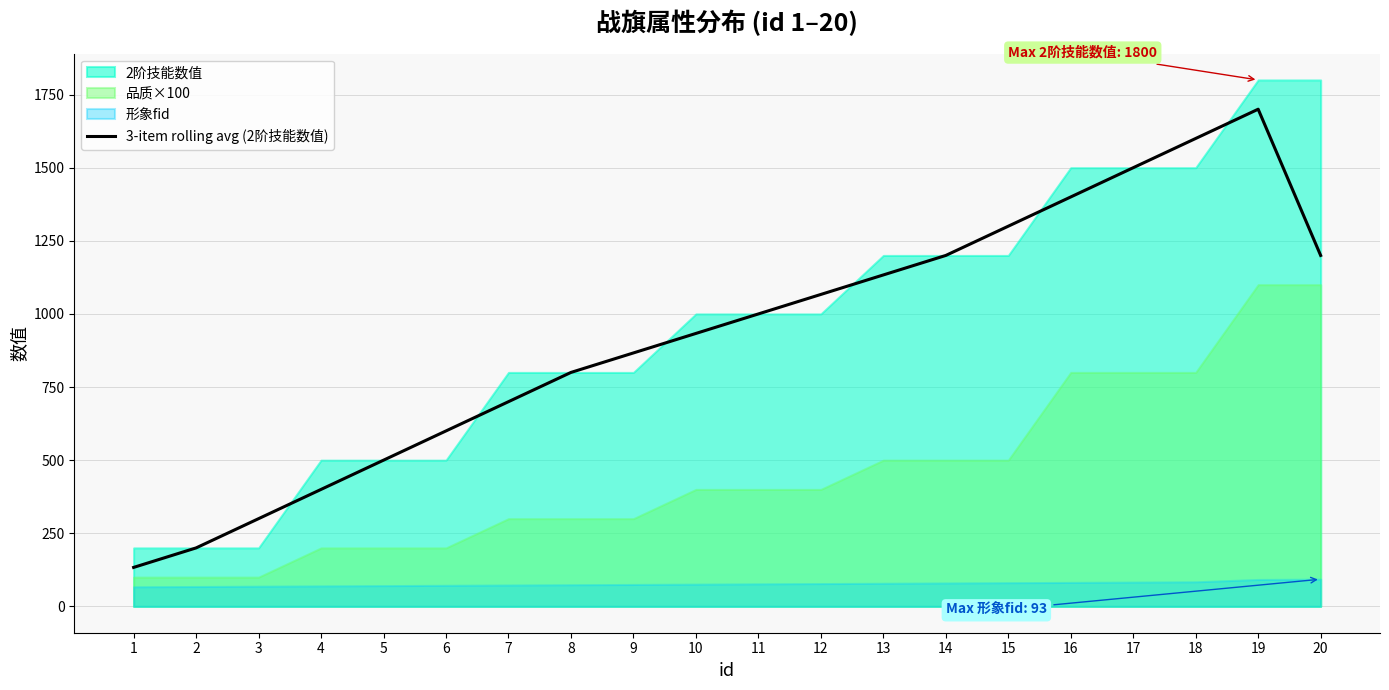

The value of 3-item rolling avg (2阶技能数值) at 6 is 600.0. True or false?

True